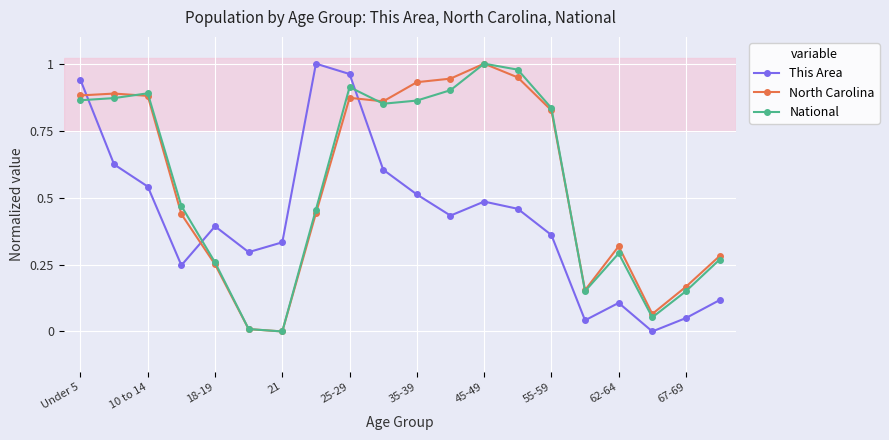

How many times do This Area and National cross each other?

3